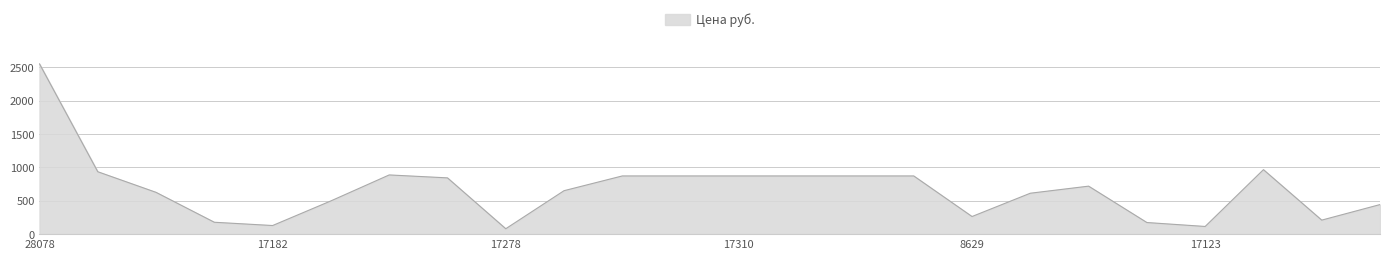

What is the maximum value shown in the chart?

2551